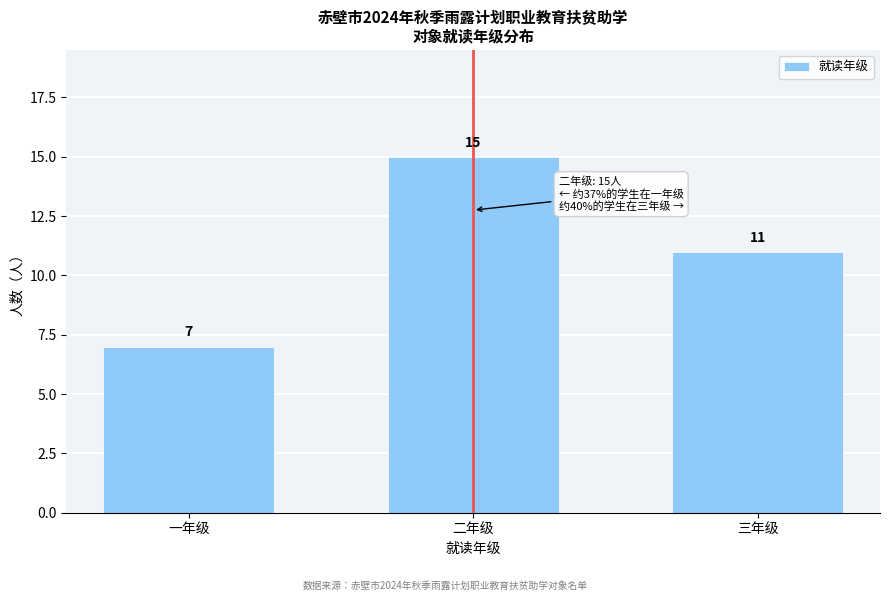

Reading left to right, extract all data points from this chart.

一年级=7	二年级=15	三年级=11